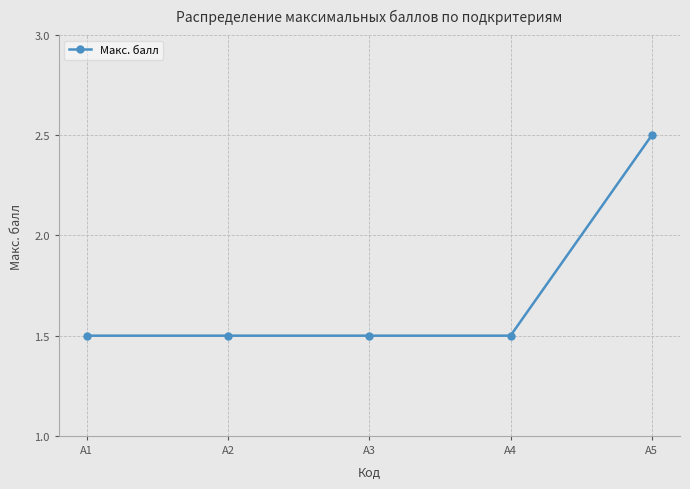

Is it true that the value at А5 is 2.5?

True